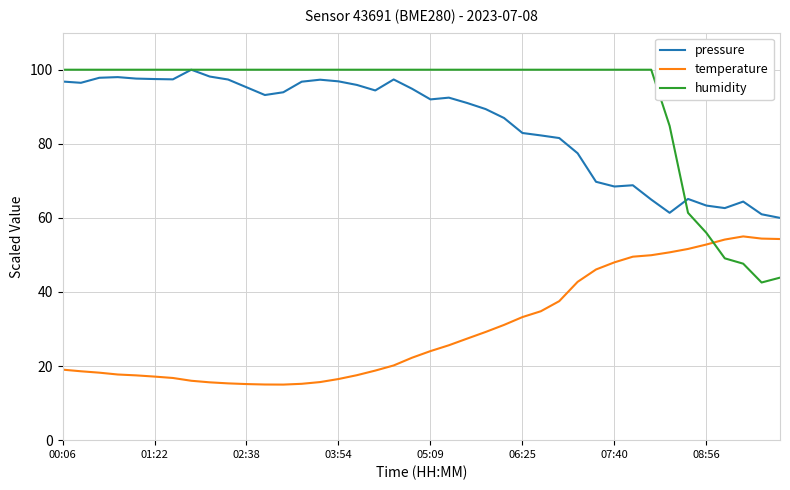

What is the smallest value displayed?

15.0